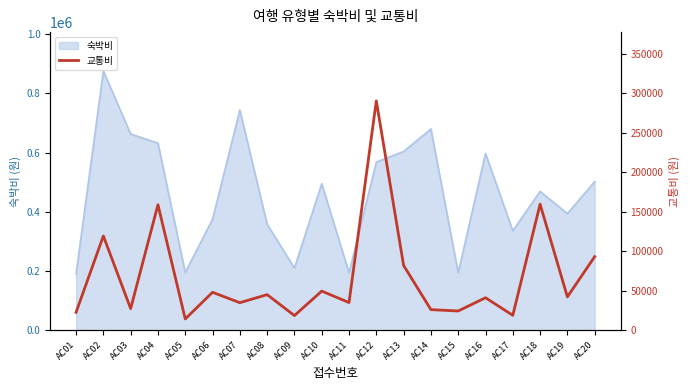

Which has a higher value, AC02 or AC06?

AC02